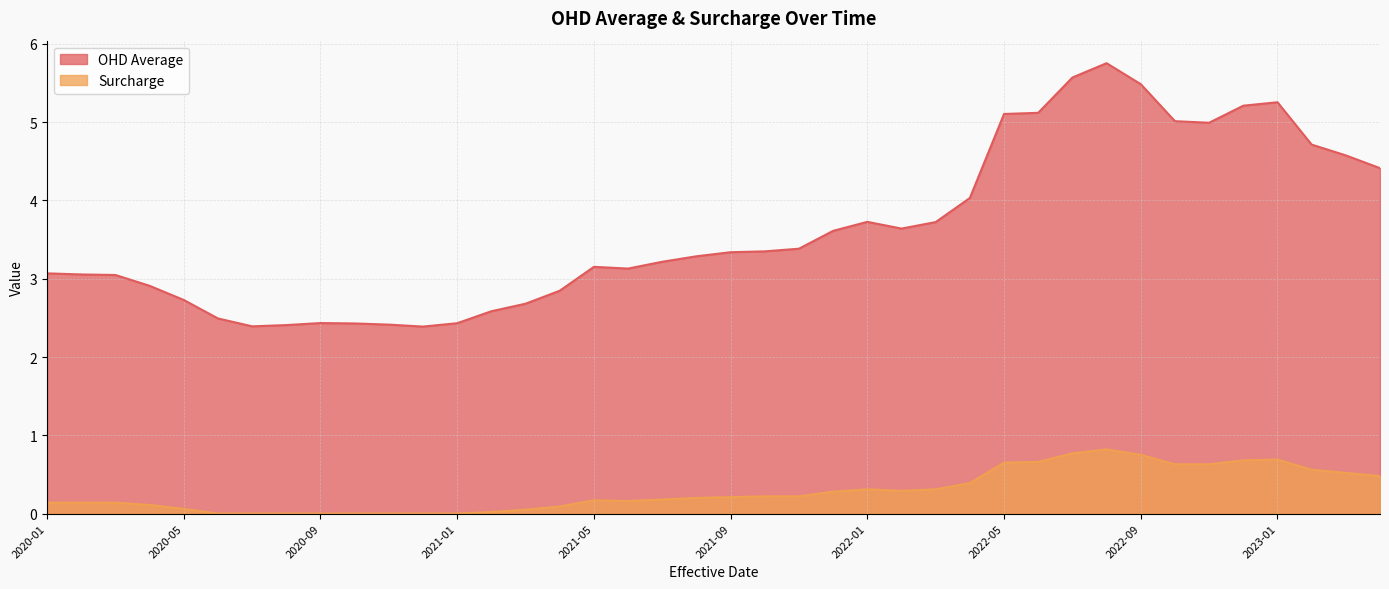

What position from the right is 2020-07?

34